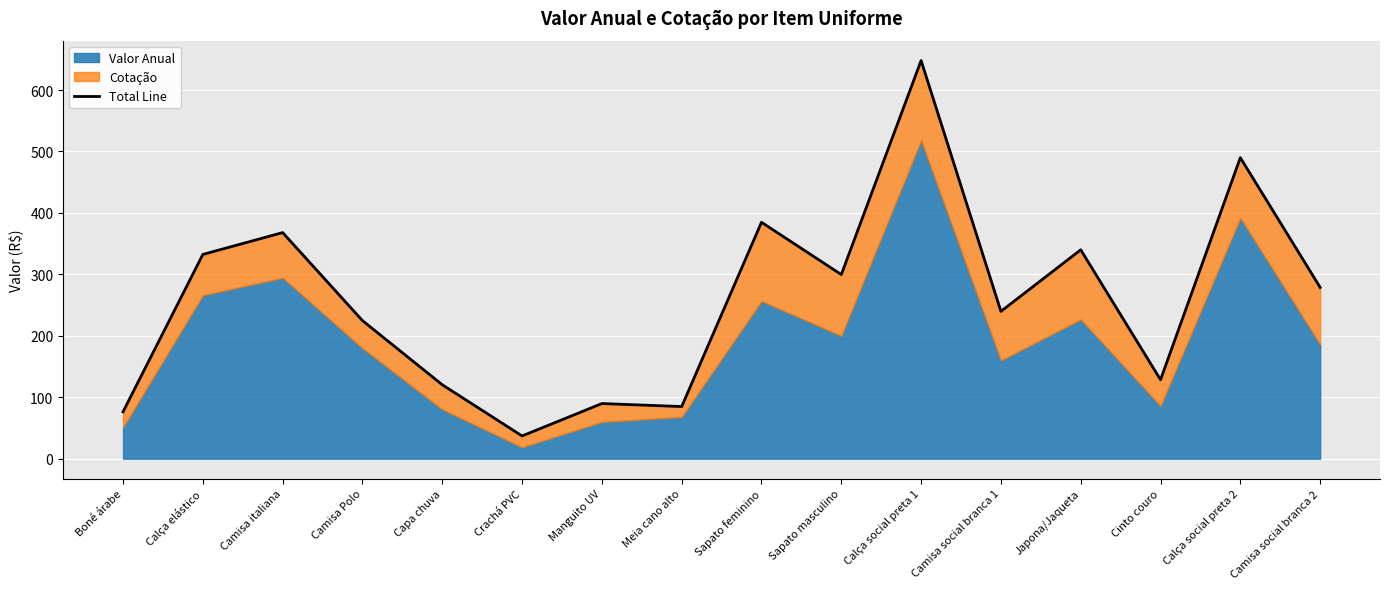

How many interior local peaks (higher than both neighbors) does the data have?

6